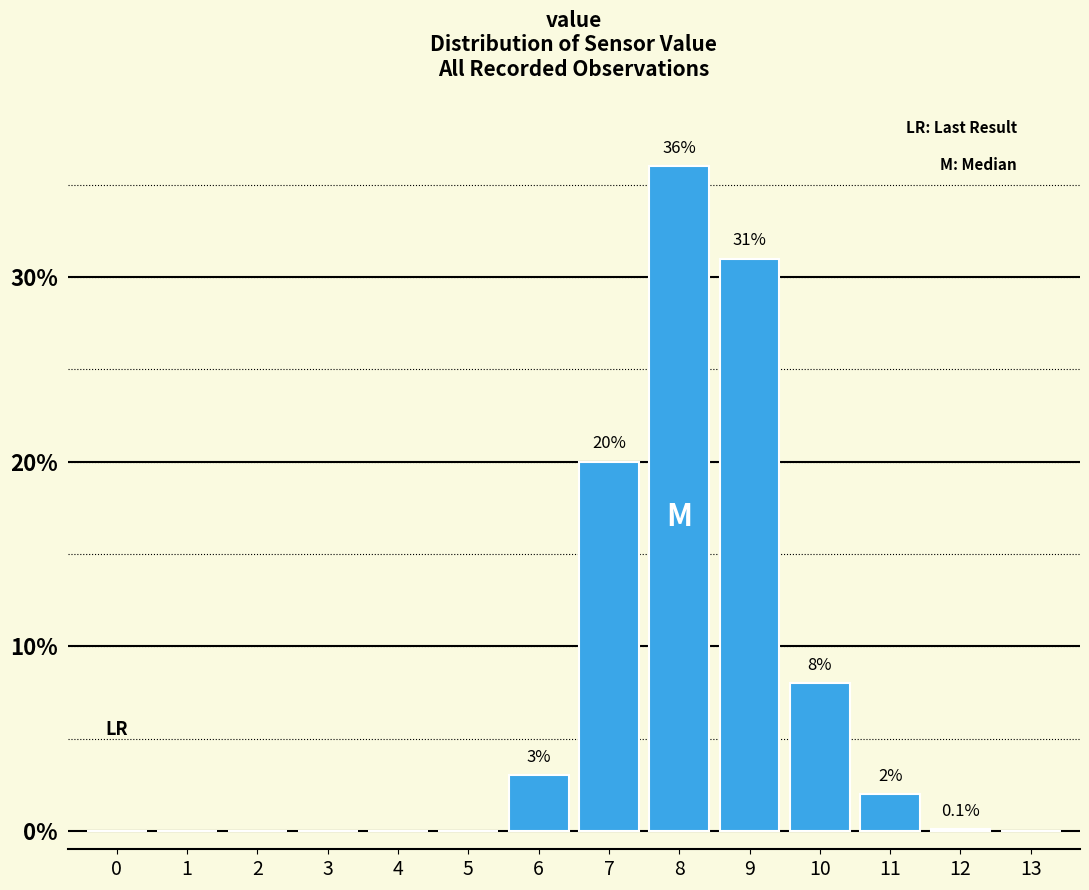

Reading left to right, extract all data points from this chart.

0=0.0	1=0.0	2=0.0	3=0.0	4=0.0	5=0.0	6=3.0	7=20.0	8=36.0	9=31.0	10=8.0	11=2.0	12=0.1	13=0.0